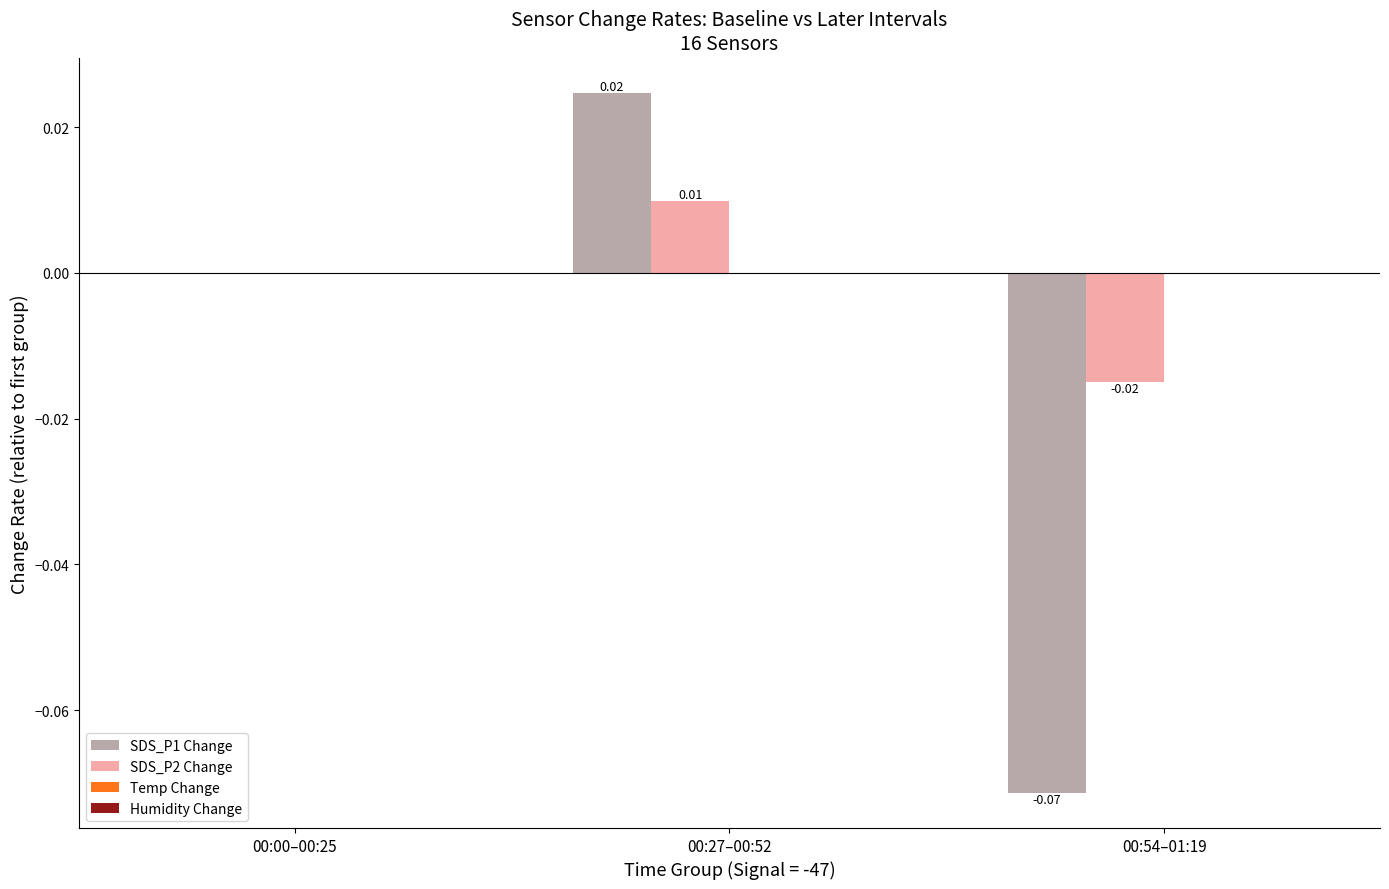

Are the bars grouped side by side (vs. stacked)?

Yes